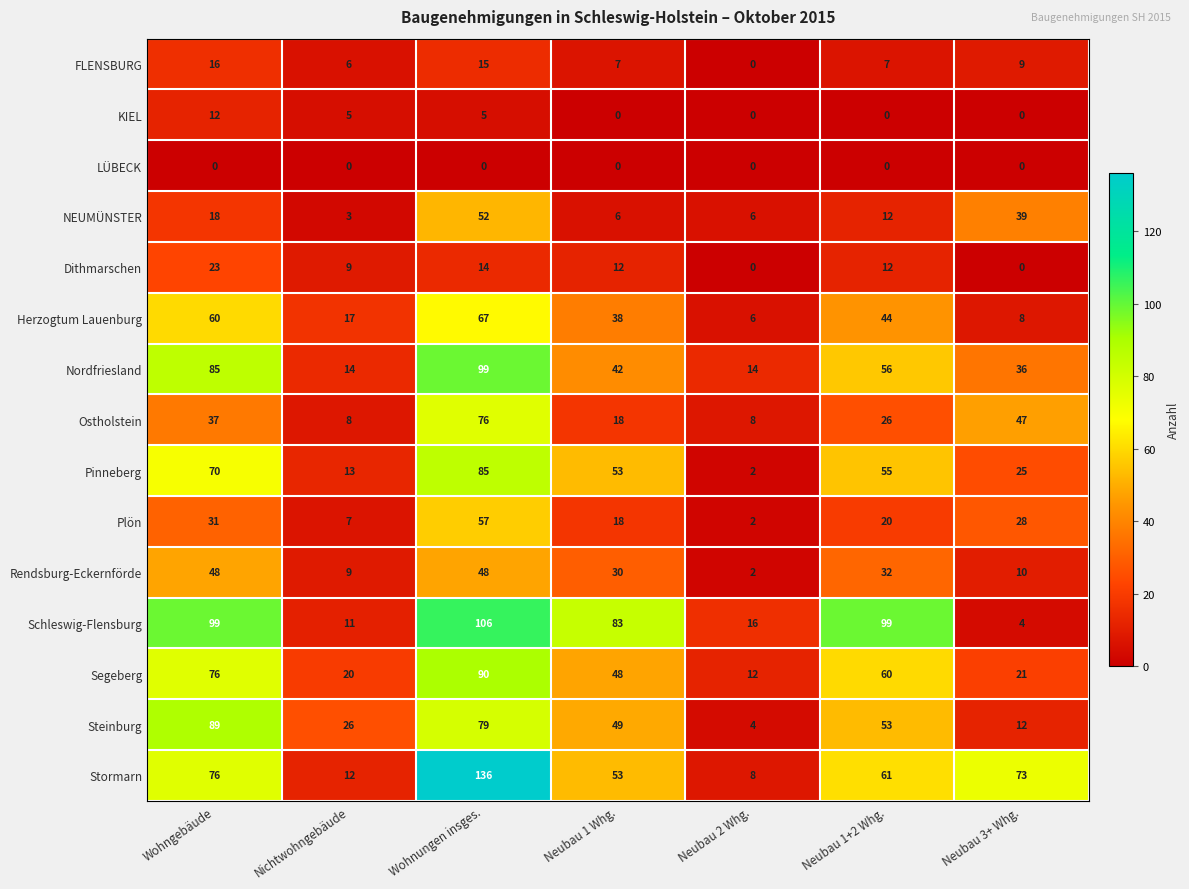

At which category is the sum across all series the highest?

Wohnungen insges.